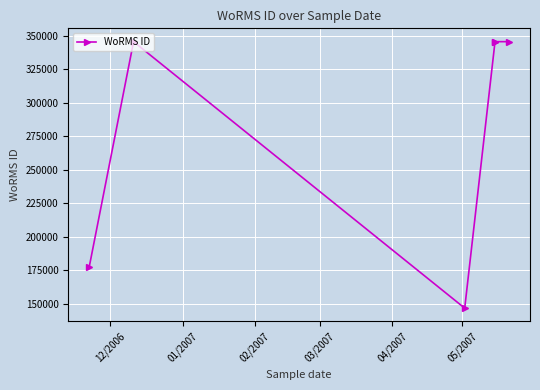

What is the minimum value shown in the chart?

146544